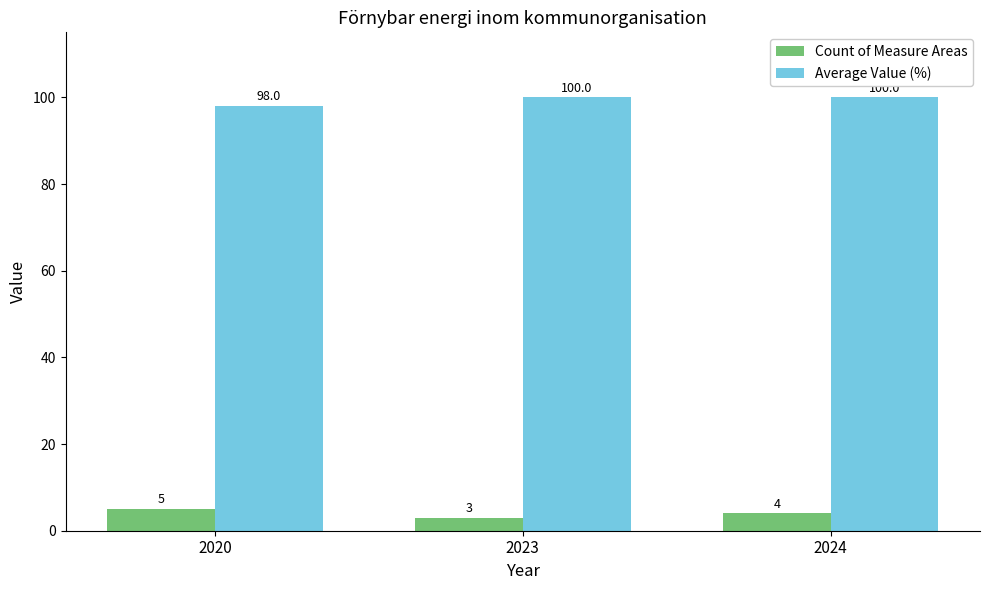

Is the value of Count of Measure Areas at 2020 greater than the value of Average Value (%) at 2024?

No